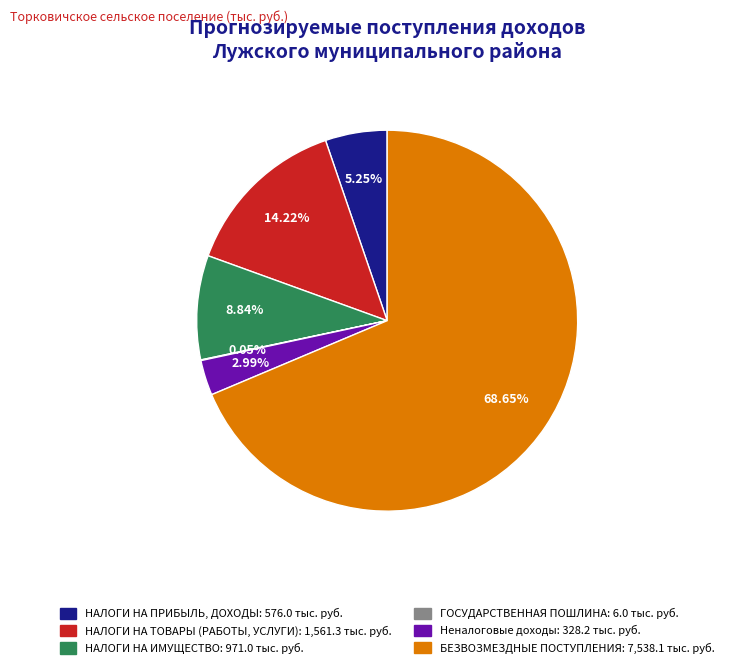

To the nearest percent, what portion does НАЛОГИ НА ТОВАРЫ (РАБОТЫ, УСЛУГИ) represent?

14%